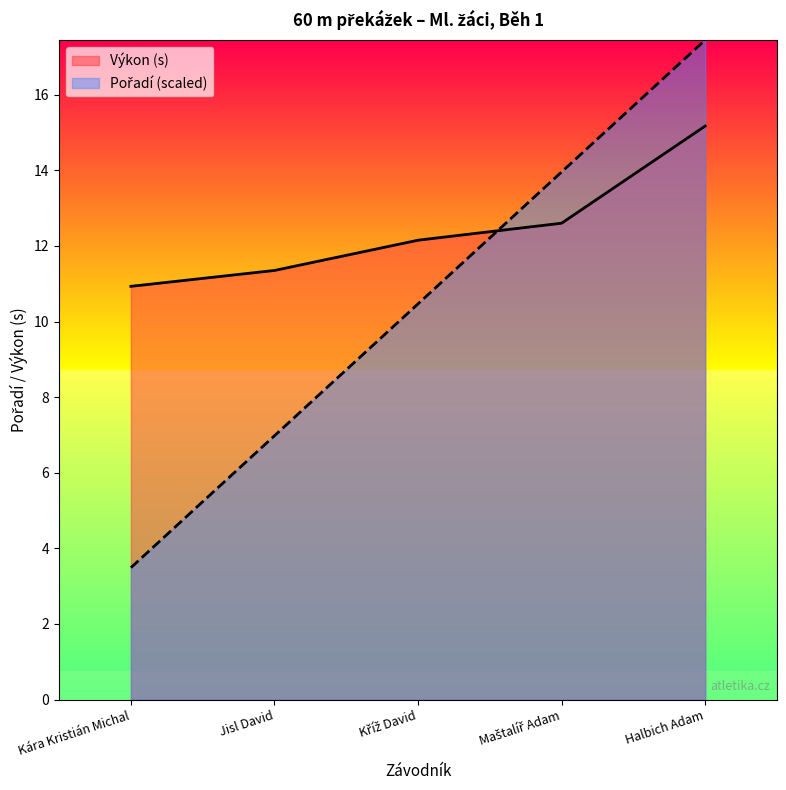

List the series in order of their peak value, lowest first.

Výkon, Pořadí